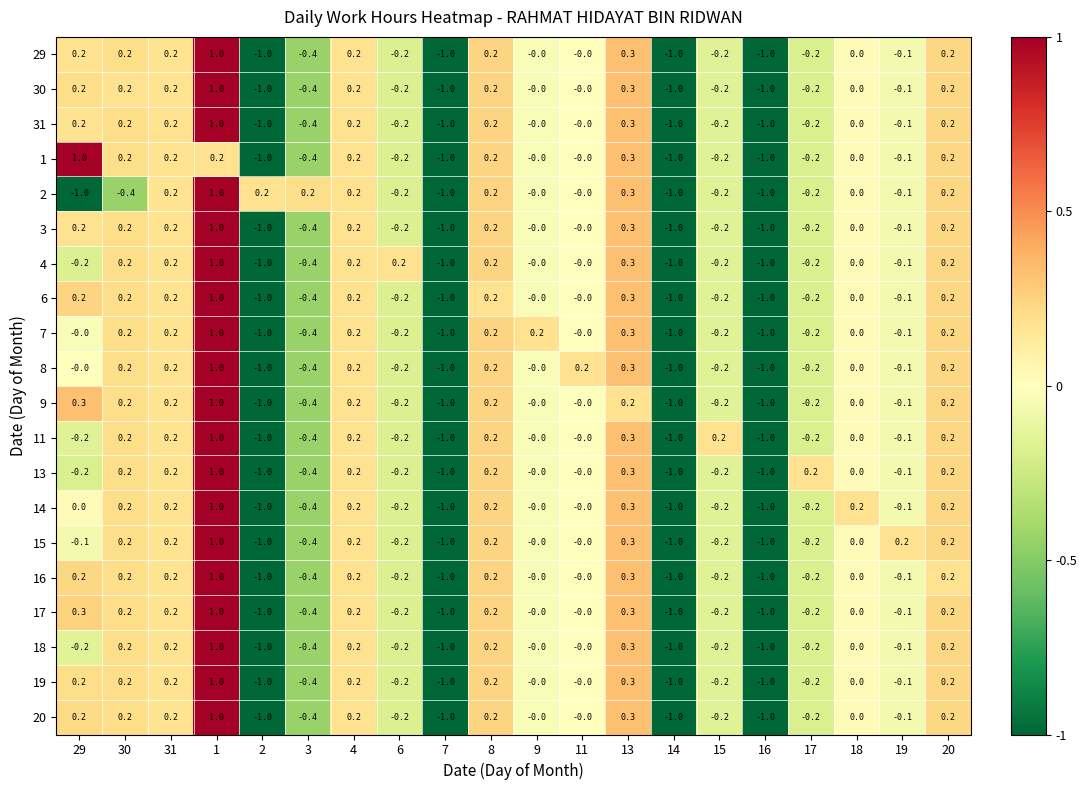

What is the difference between the maximum and second lowest values in the 29 series?

2.0